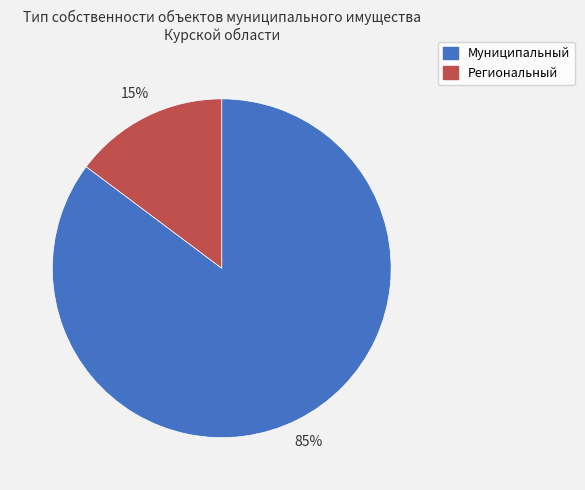

Rank the categories by value from lowest to highest.

Региональный, Муниципальный